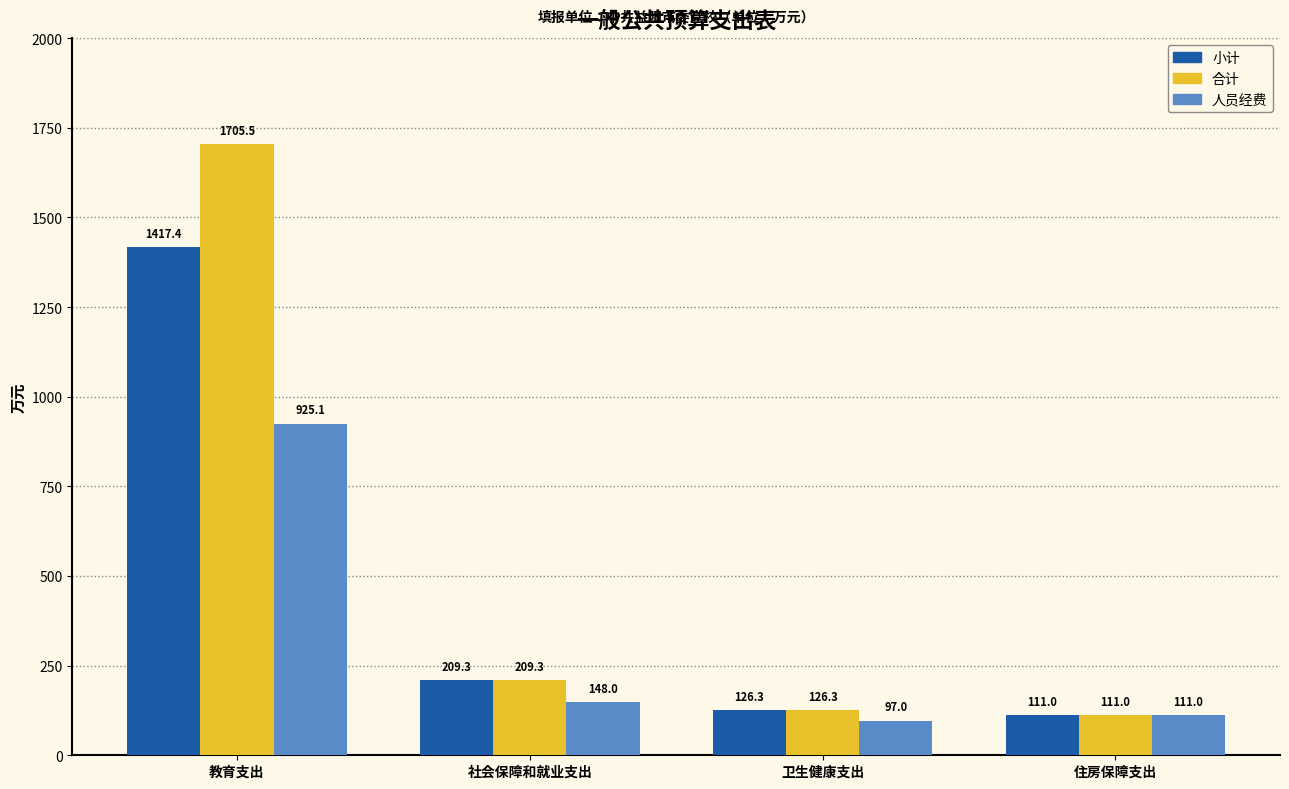

Where is 人员经费 nearest to the value 511?

社会保障和就业支出